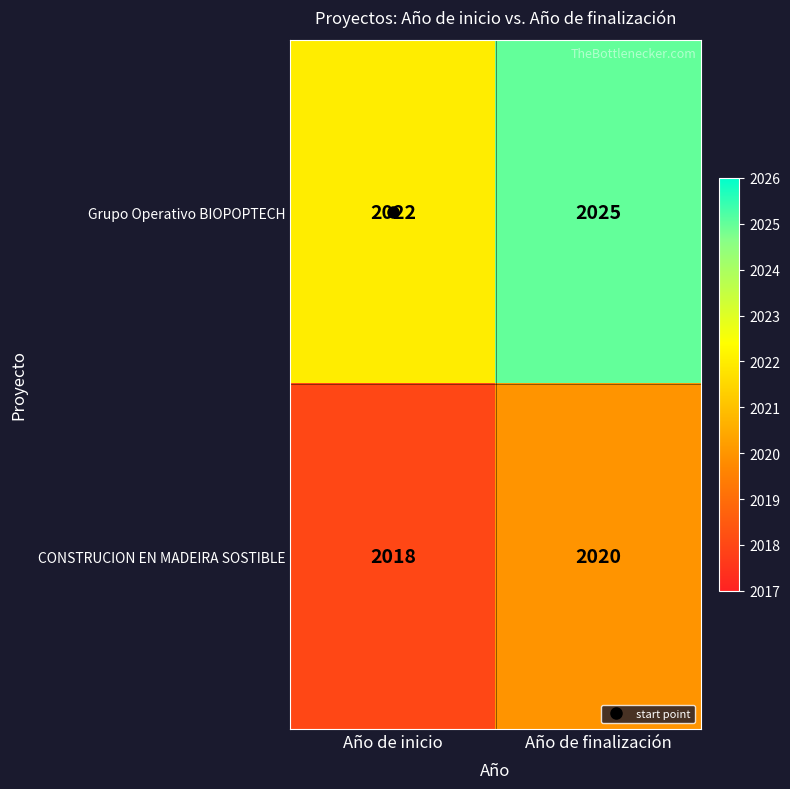

True or false: CONSTRUCION EN MADEIRA SOSTIBLE has a value of 2018 at Año de inicio.

True